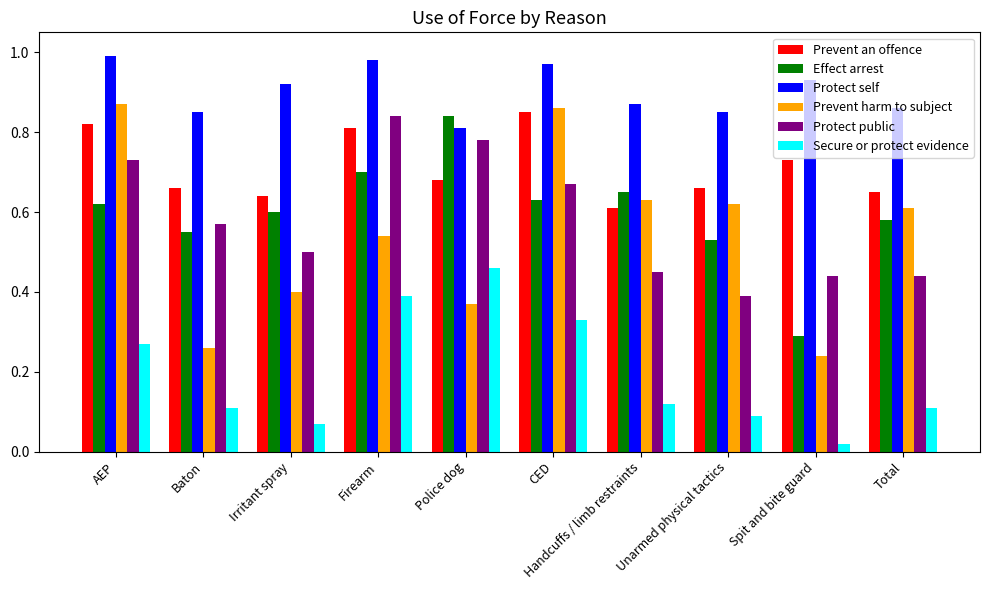

Which category has the lowest value in the Prevent an offence series?

Handcuffs / limb restraints